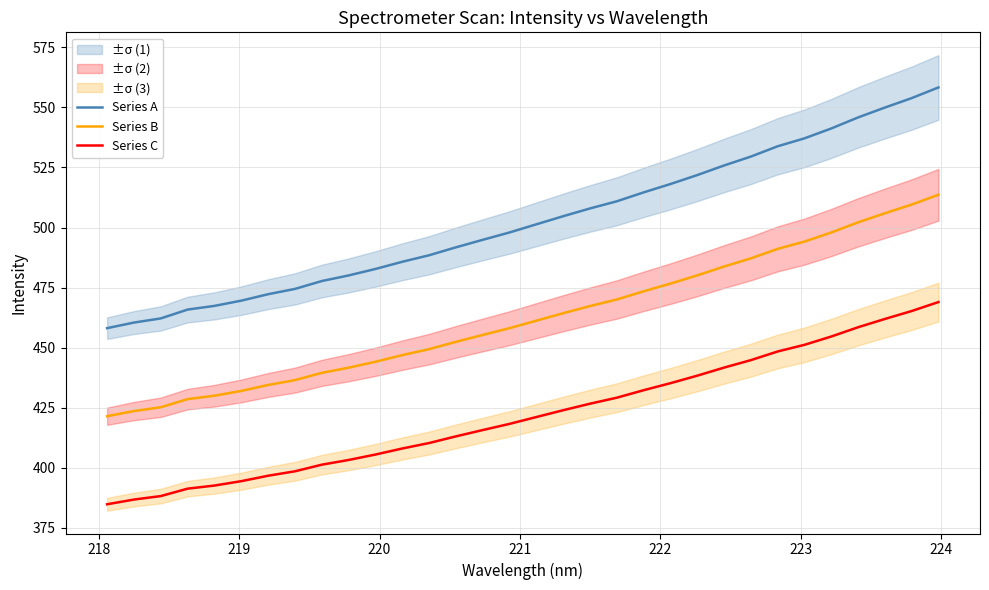

True or false: Series B and Series A cross at least once.

False